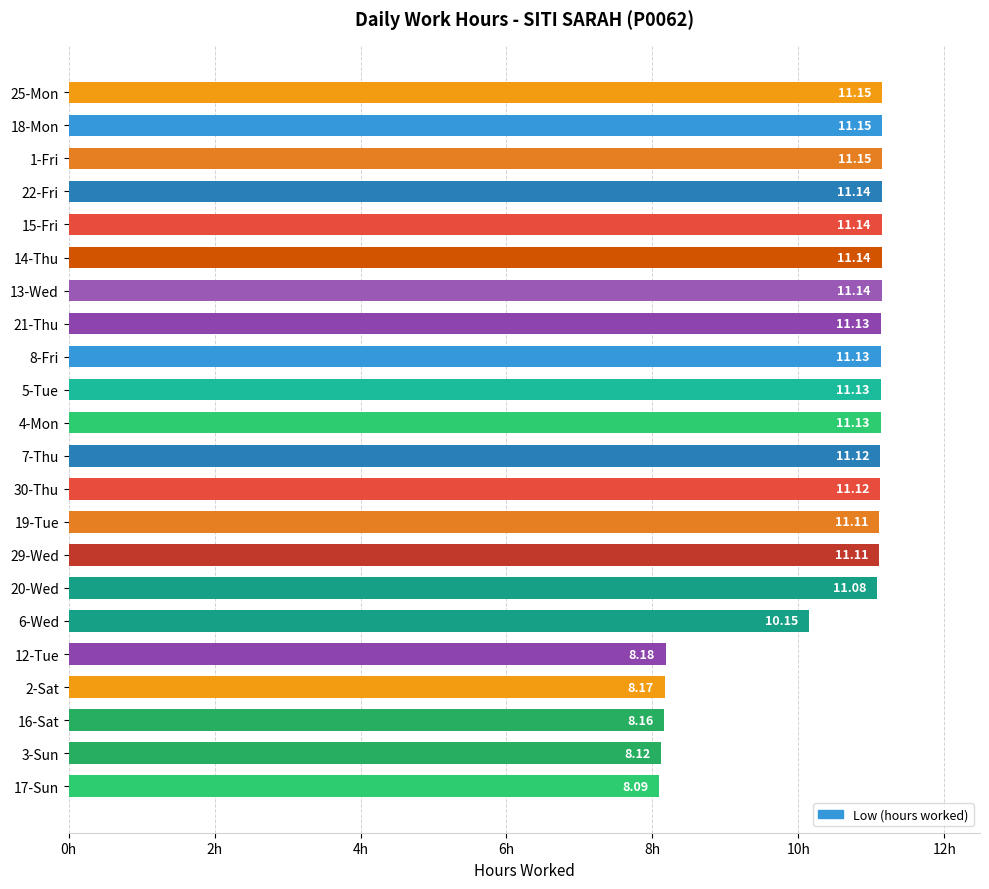

What is the difference between the second highest and second lowest values?

3.0